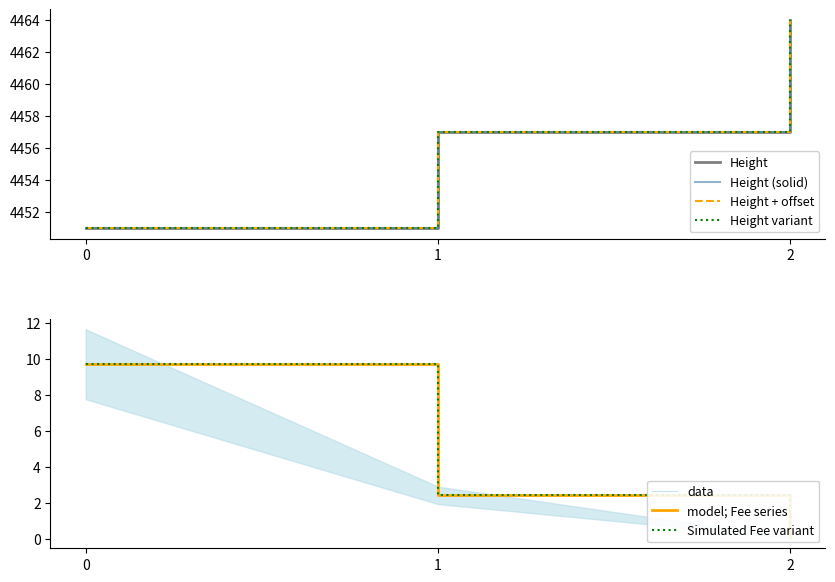

List the series in order of their peak value, highest first.

Height, Fee